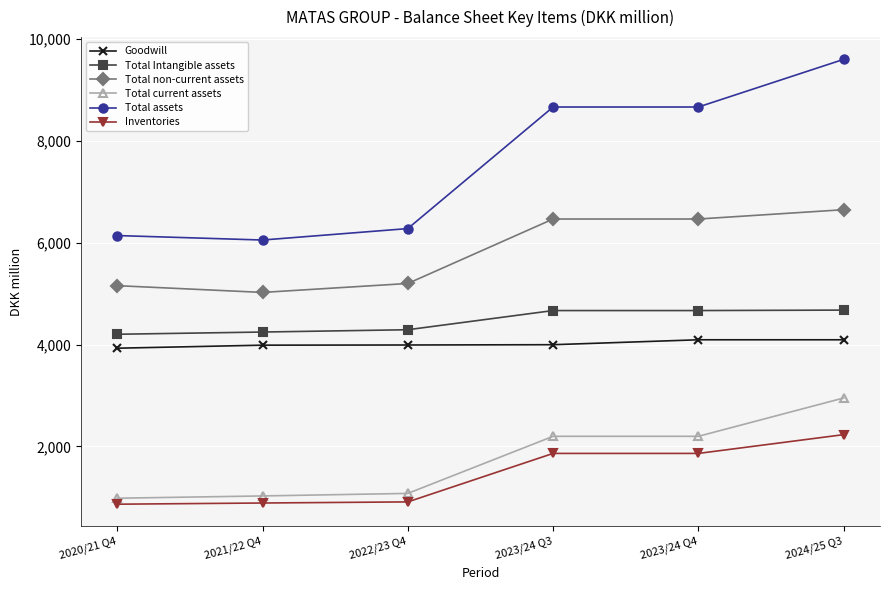

Which series has the largest range (max minus min)?

Total assets